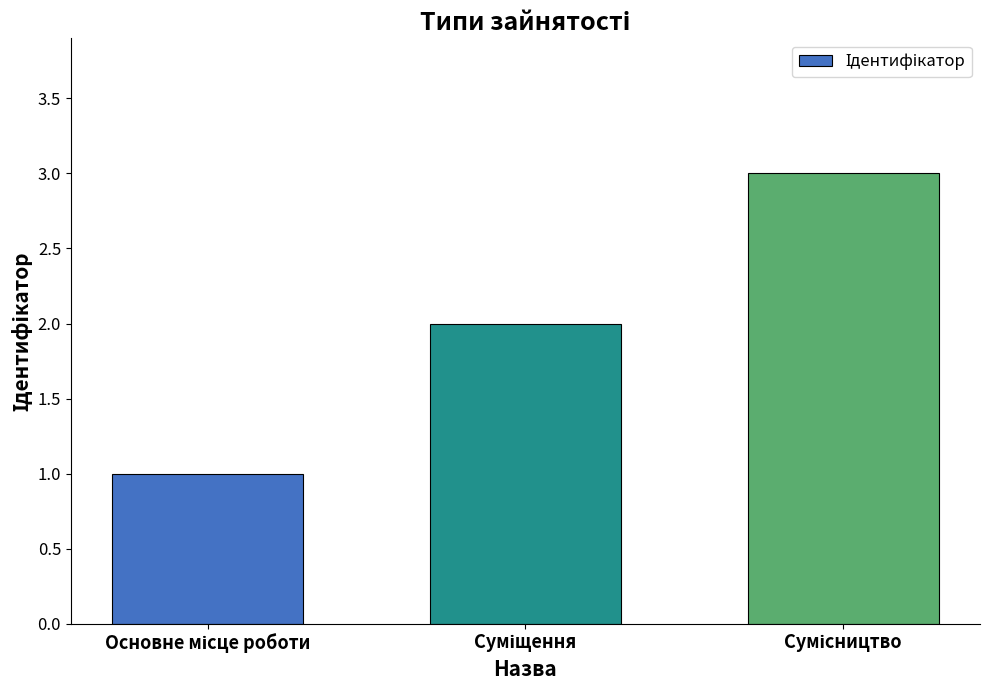

What is the sum of all values?

6